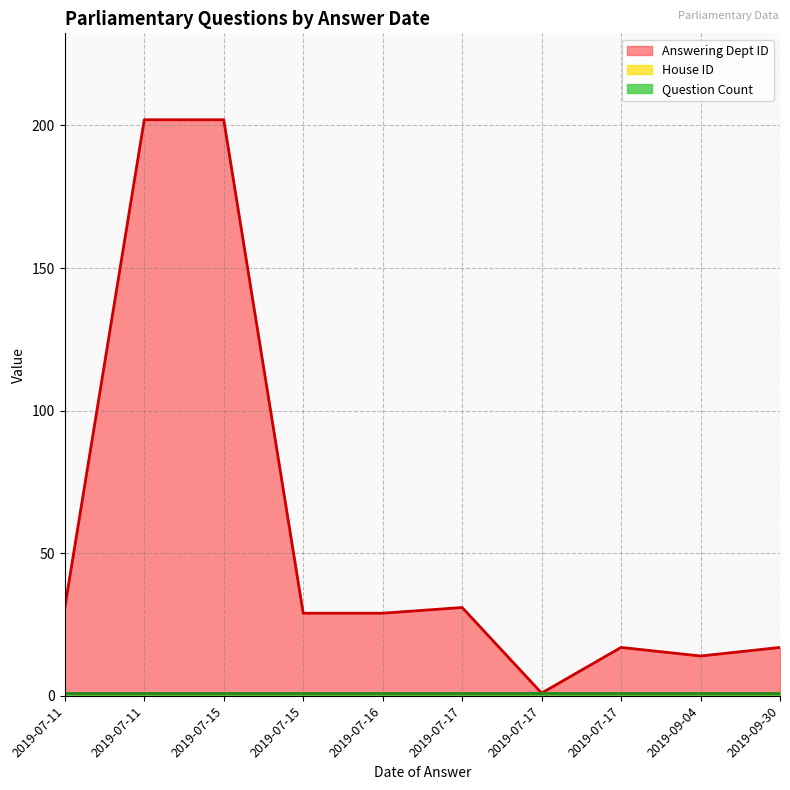

True or false: House ID and Question Count cross at least once.

False